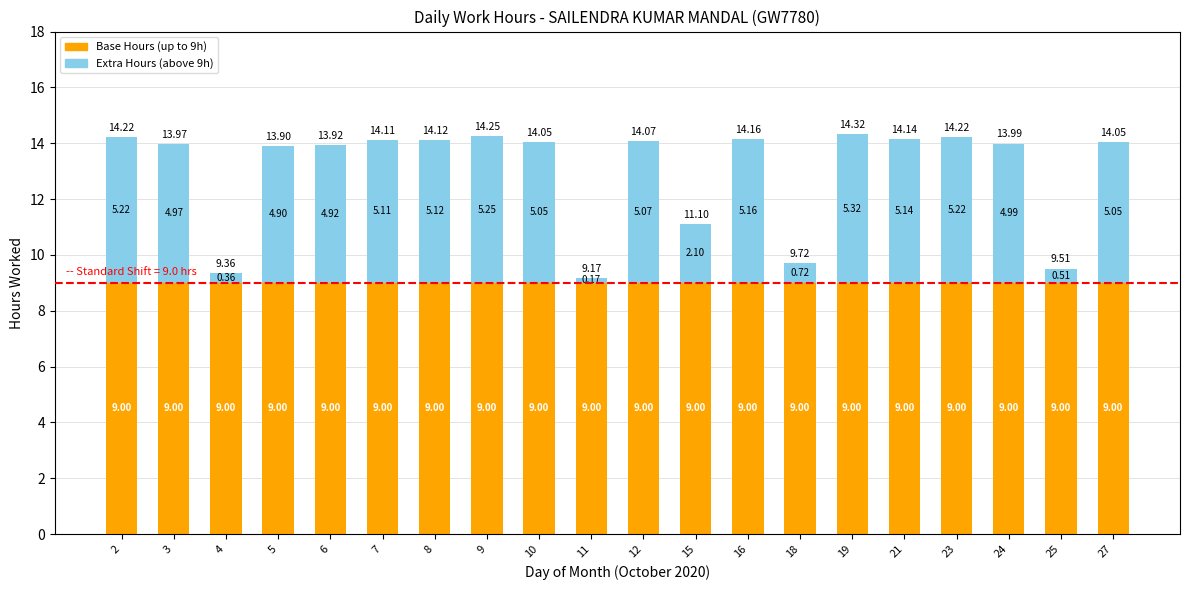

At which category is the sum across all series the highest?

19